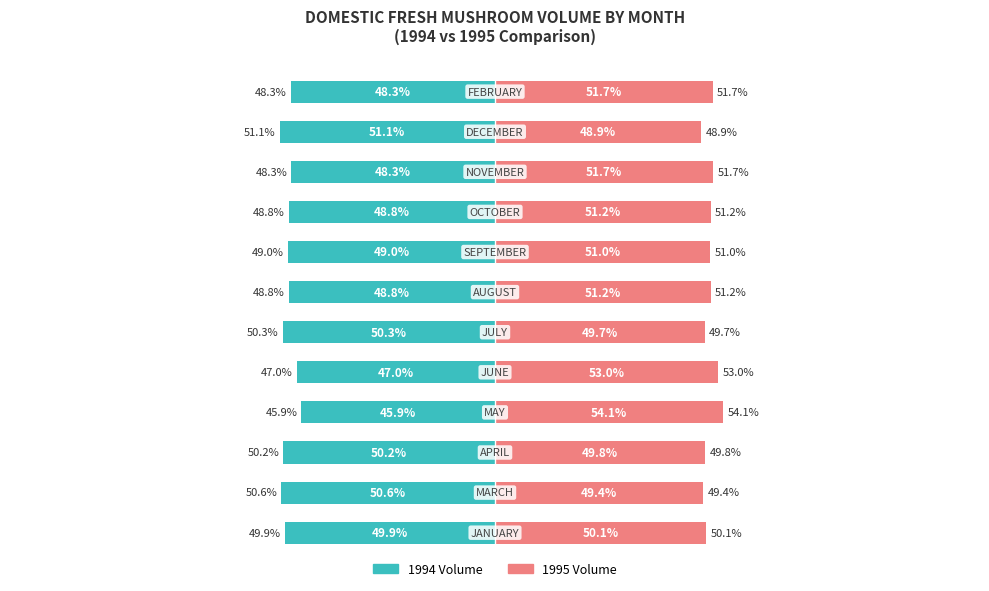

How many categories are shown in the chart?

12